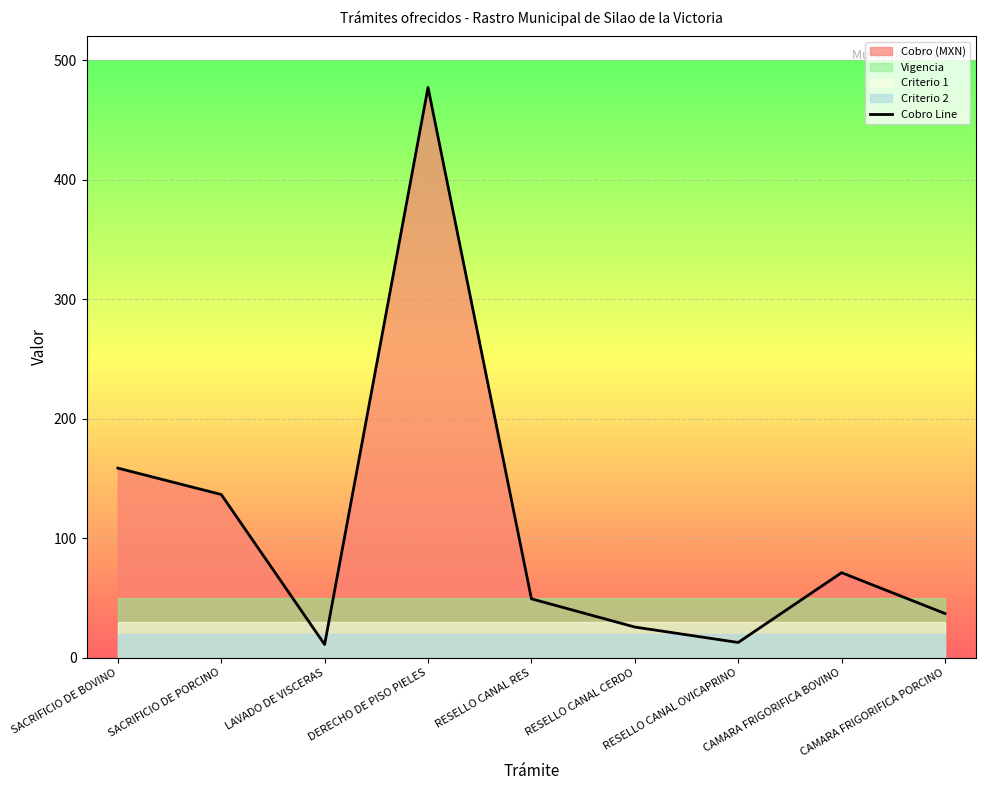

Read the Cobro Line value at SACRIFICIO DE PORCINO.

136.6